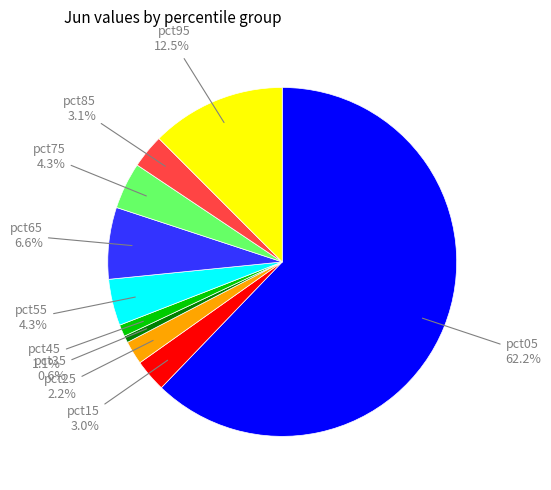

Is there a majority slice in this chart?

Yes